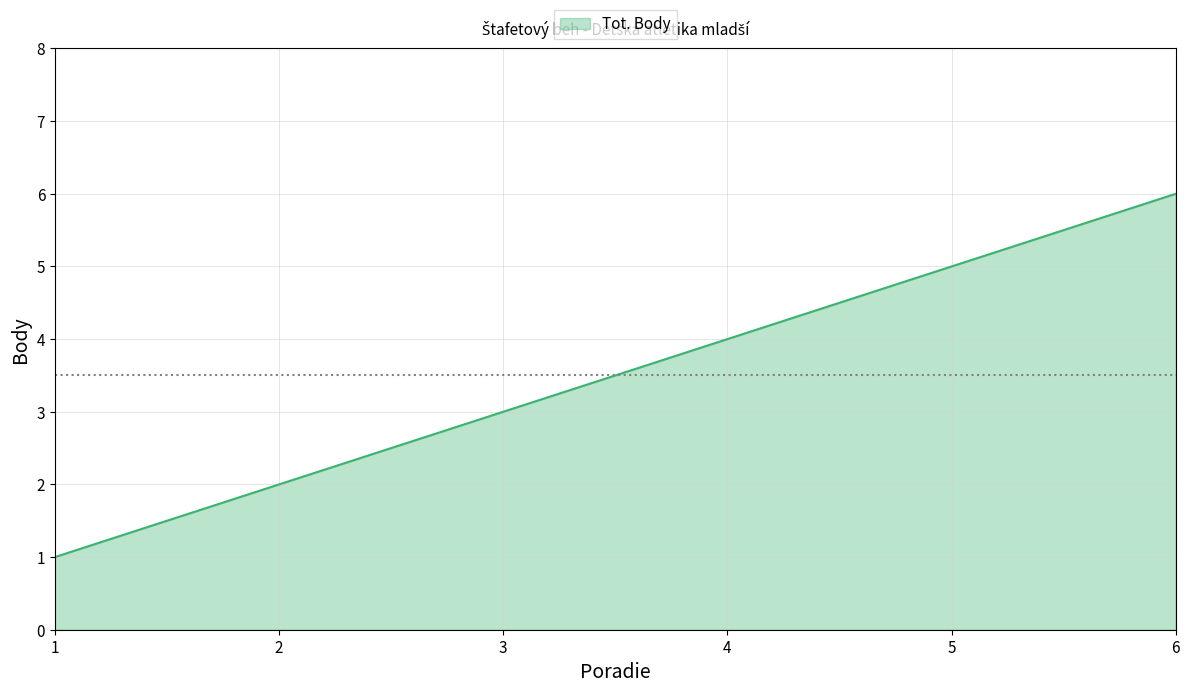

What is the change in value from 4 to 6?

+2